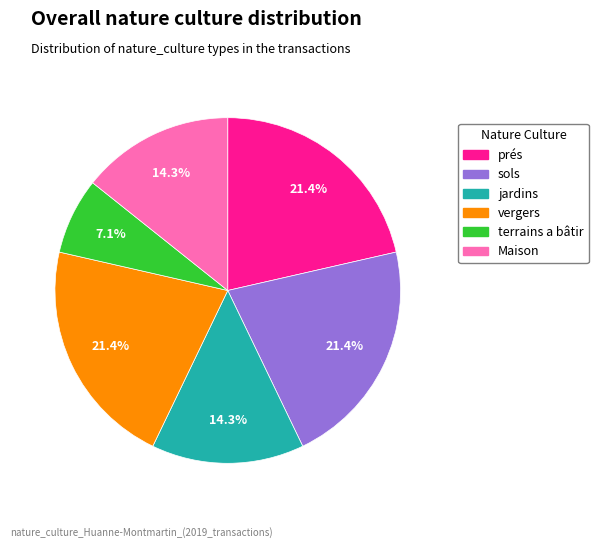

Combined, do sols and terrains a bâtir account for over 50%?

No